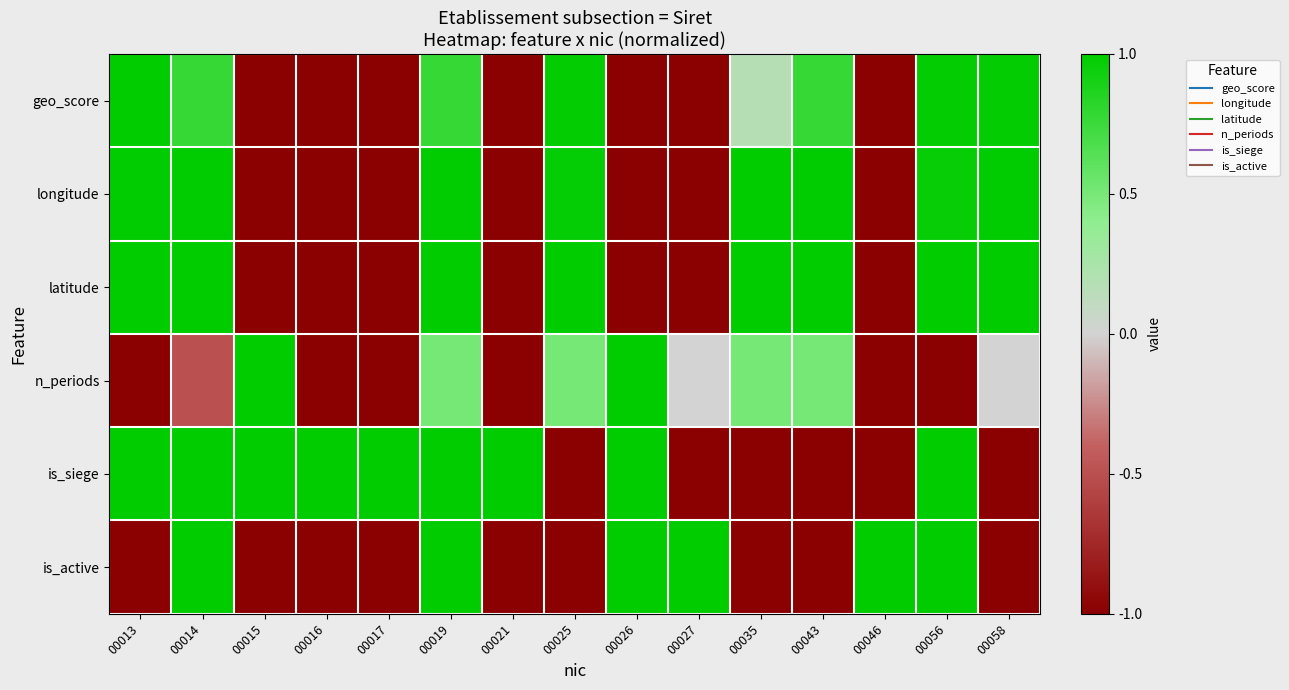

How many distinct data groups are displayed?

6